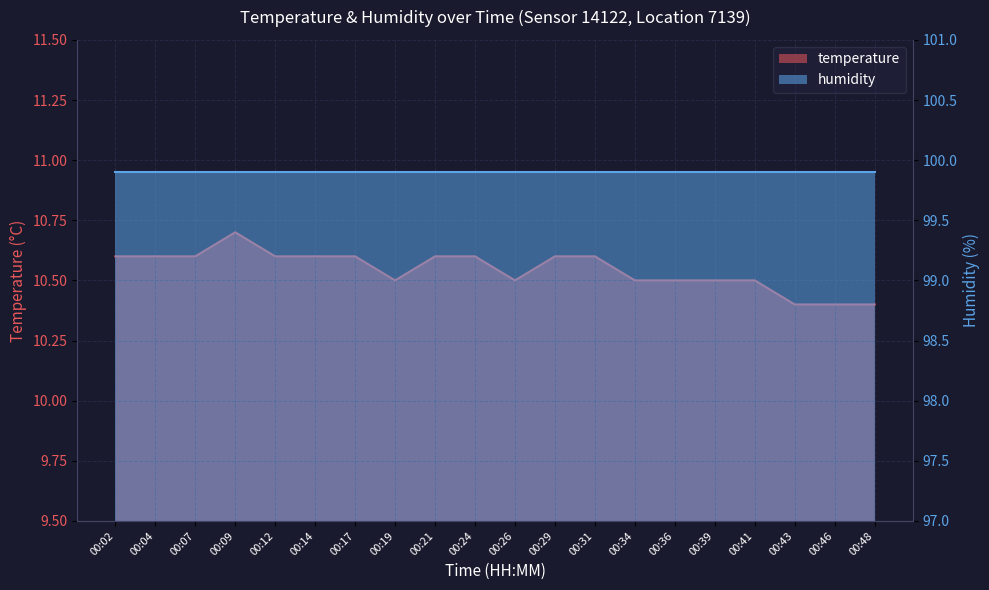

How many interior local valleys (lower than both neighbors) does the data have?

2